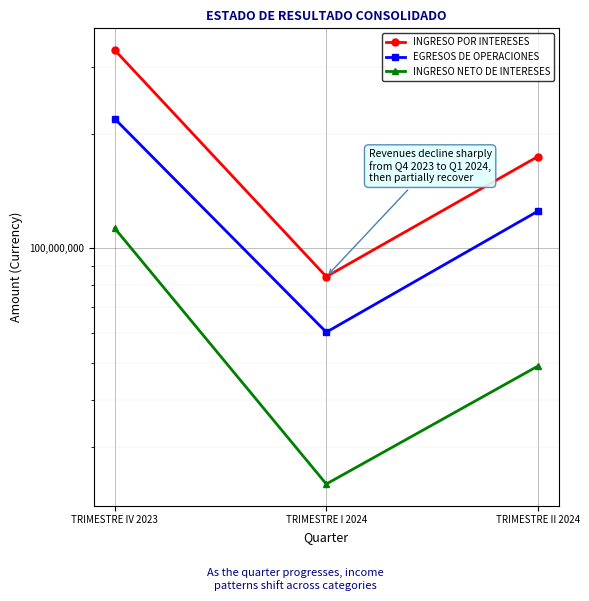

List the series in order of their overall mean, highest first.

INGRESO POR INTERESES, EGRESOS DE OPERACIONES, INGRESO NETO DE INTERESES